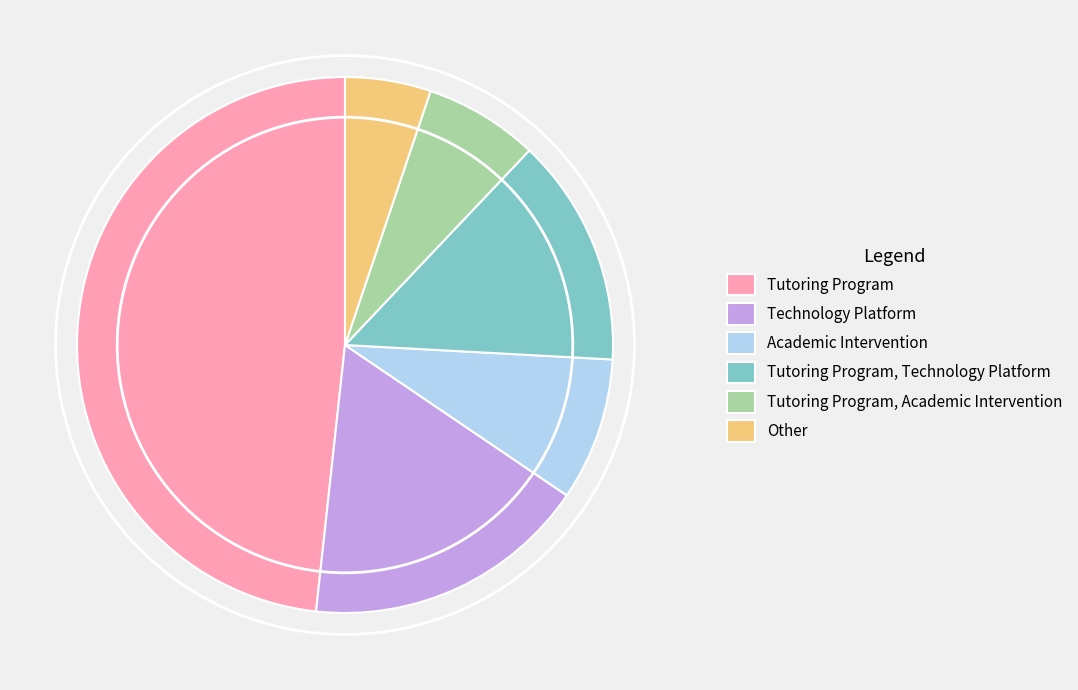

What is the smallest slice in the pie chart?

Other